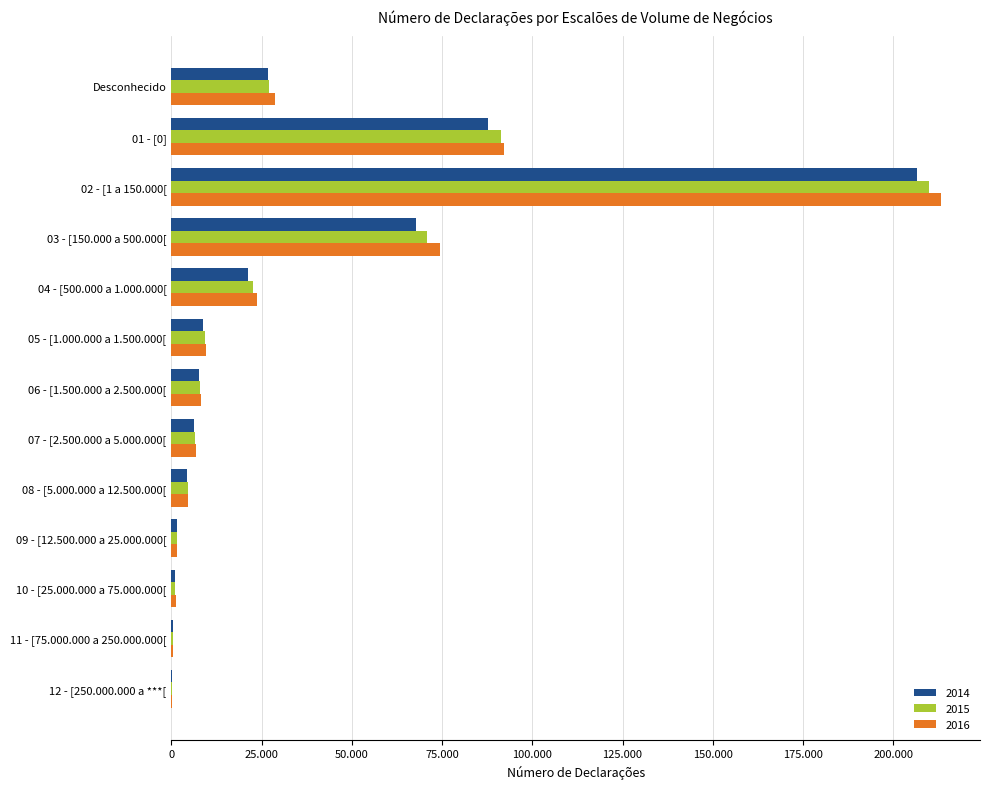

Reading left to right, list all the values displayed in this chart.

2014: 26782	87695	206680	67848	21241	8730	7582	6197	4323	1529	1089	349	123
2015: 27076	91389	209831	70744	22511	9171	7859	6505	4456	1542	1105	374	120
2016: 28589	92251	213399	74432	23732	9674	8200	6712	4594	1560	1126	398	113